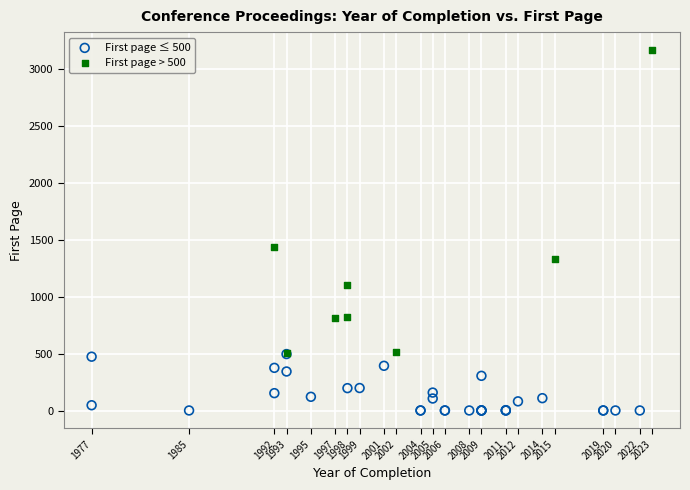

Which series contains the lowest Y value?

First page ≤ 500